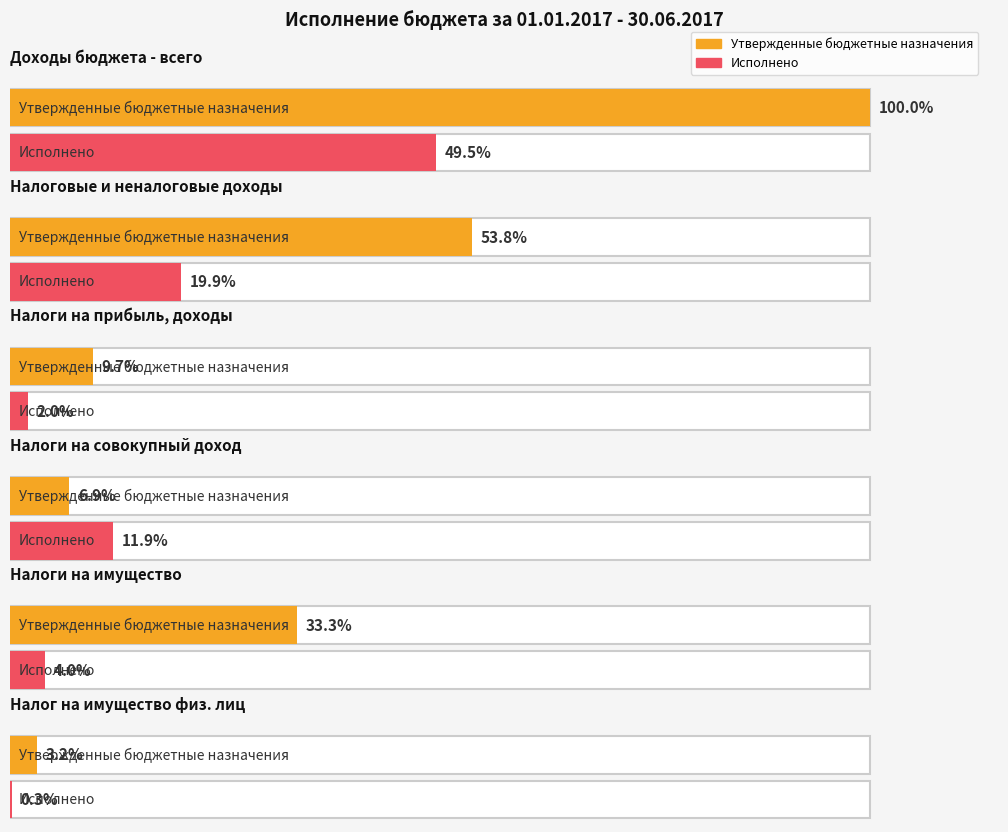

What is the label of the 5th bar from the left?

НАЛОГИ НА ИМУЩЕСТВО